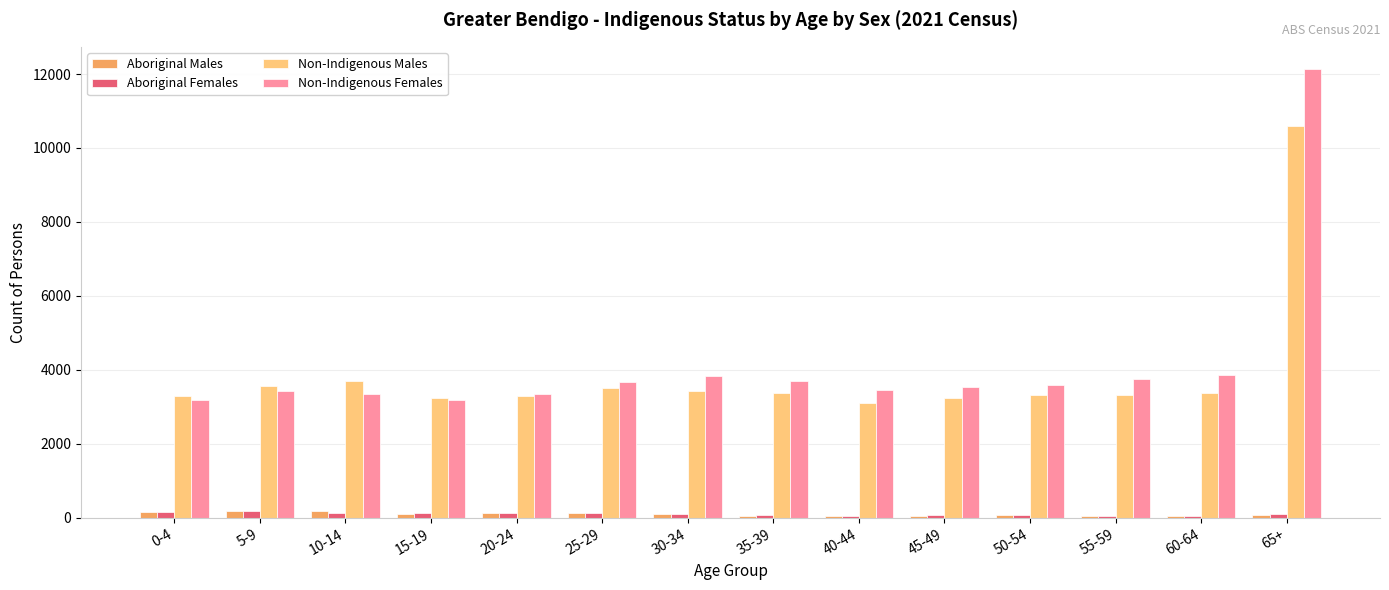

What is the sum of all Non-Indigenous Males values?

54369